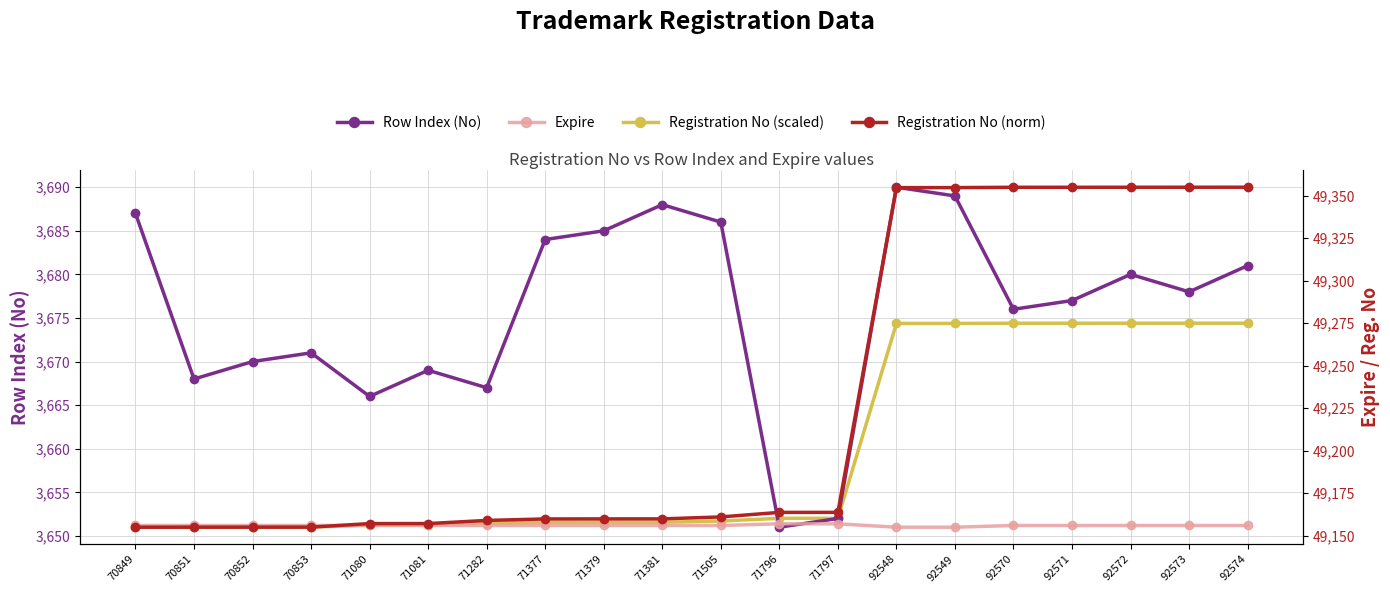

What is the difference between the highest and lowest values at 70851?

45505.0